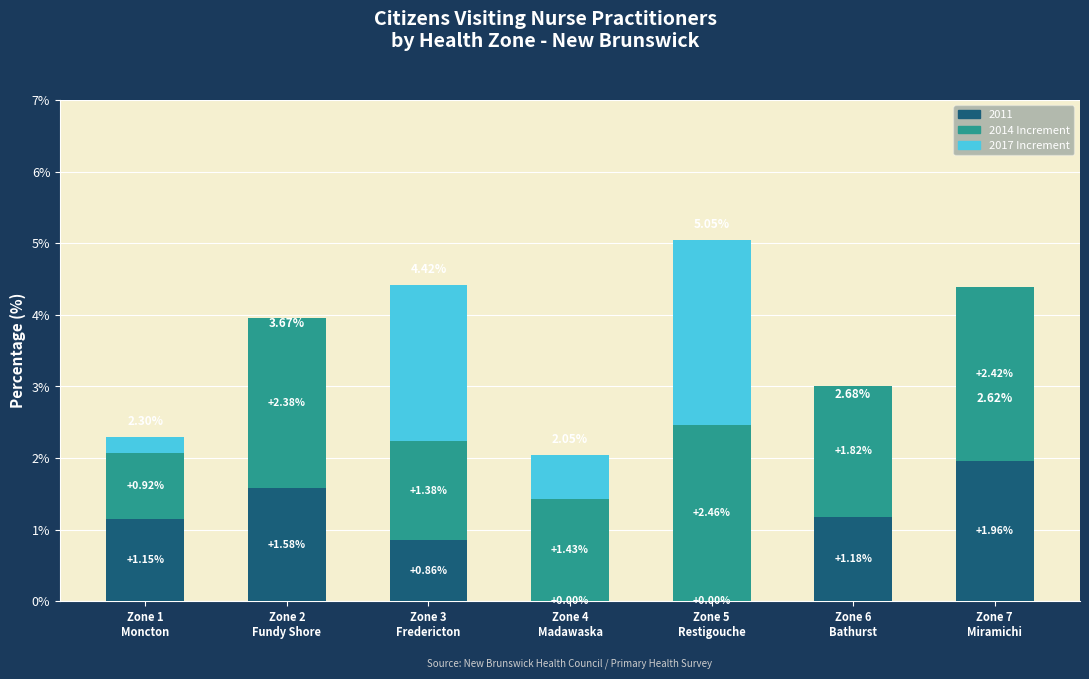

How many distinct data groups are displayed?

3